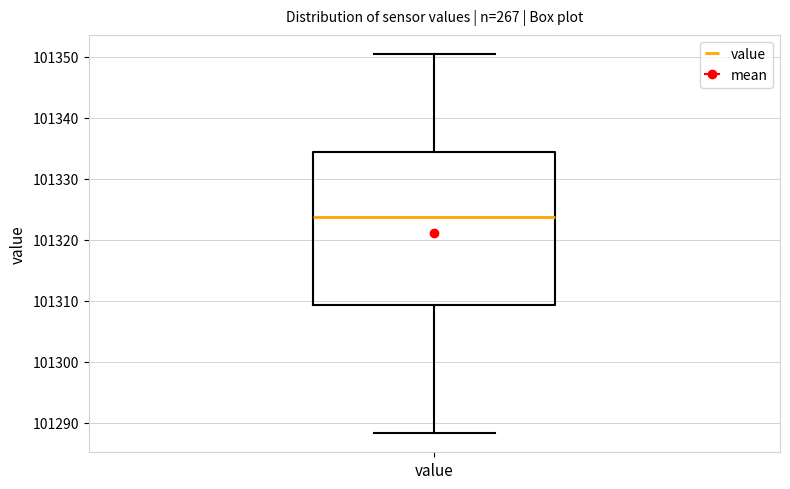

Read this box plot against the y-axis: the position of the median line, the range covered by the box, and the ends of both whiskers. The values are not printed on the chart, so give them approximately, as read against the axis.

median 101324, box 101309 to 101334, whiskers 101288 to 101350